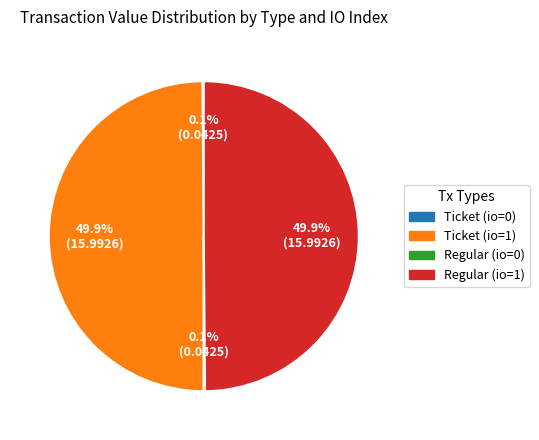

What portion of the pie excludes Regular (io=1)?

50.1%